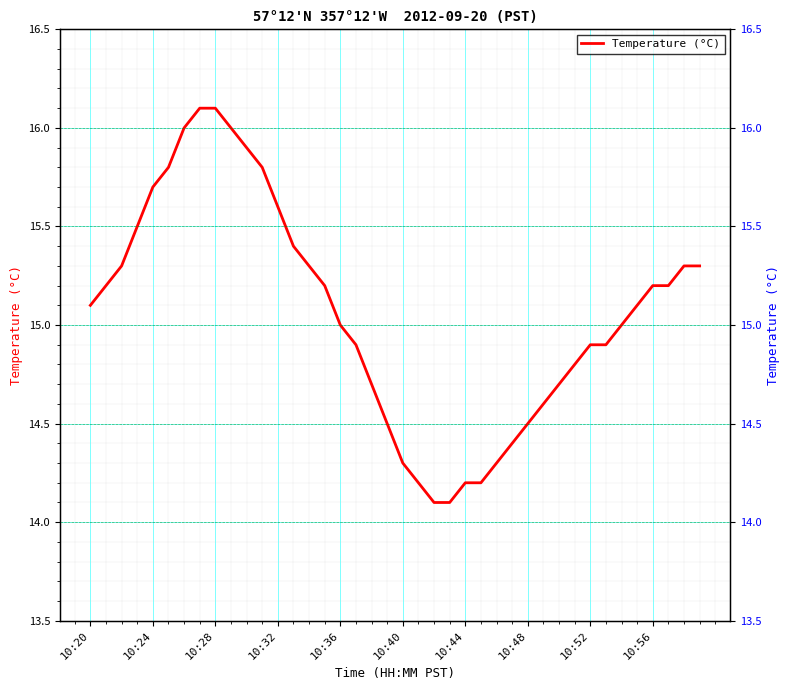

Between 35 and 10:28, which is larger?

10:28